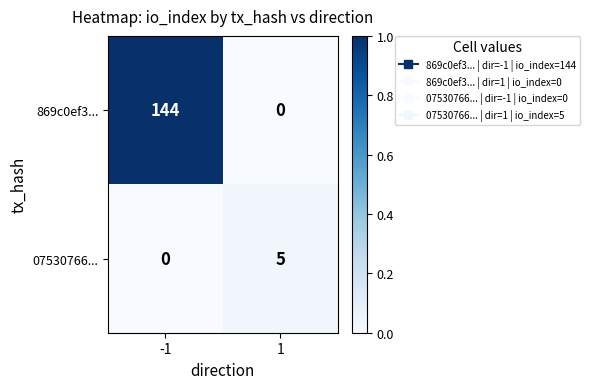

Reading left to right, what are all the values shown in this chart?

869c0ef3...: -1=144	1=0
07530766...: -1=0	1=5